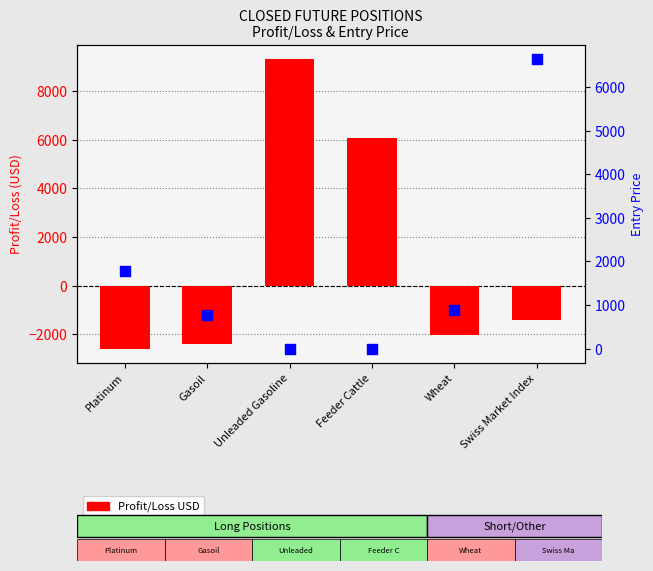

Which series has the widest spread of Y values?

Profit/Loss USD